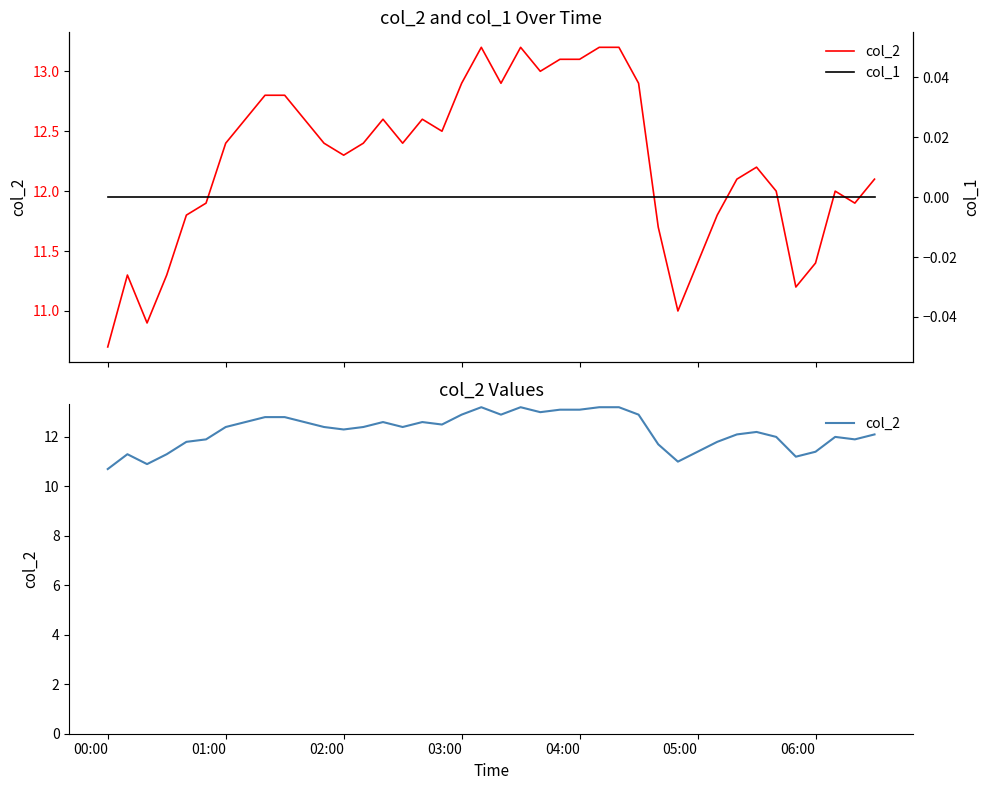

List the series in order of their overall mean, lowest first.

col_1, col_2